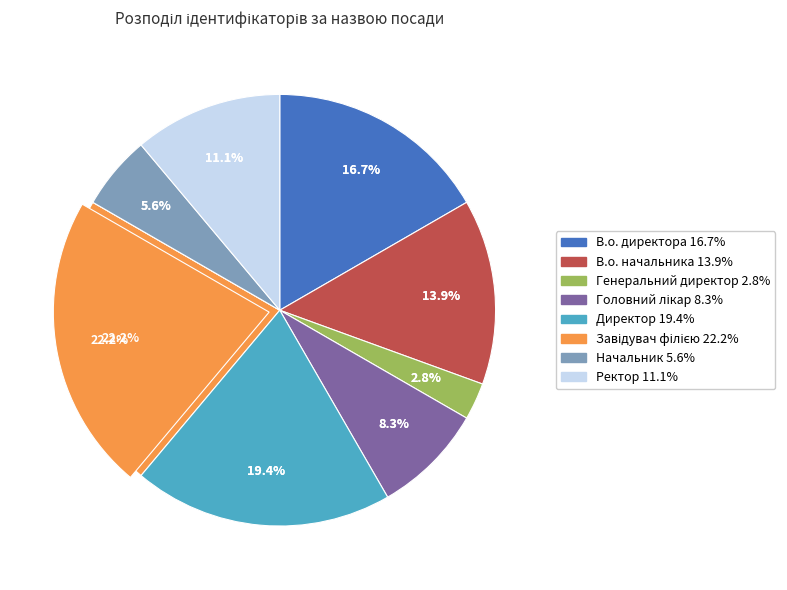

What is the total percentage of Начальник and В.о. директора?

22.2%